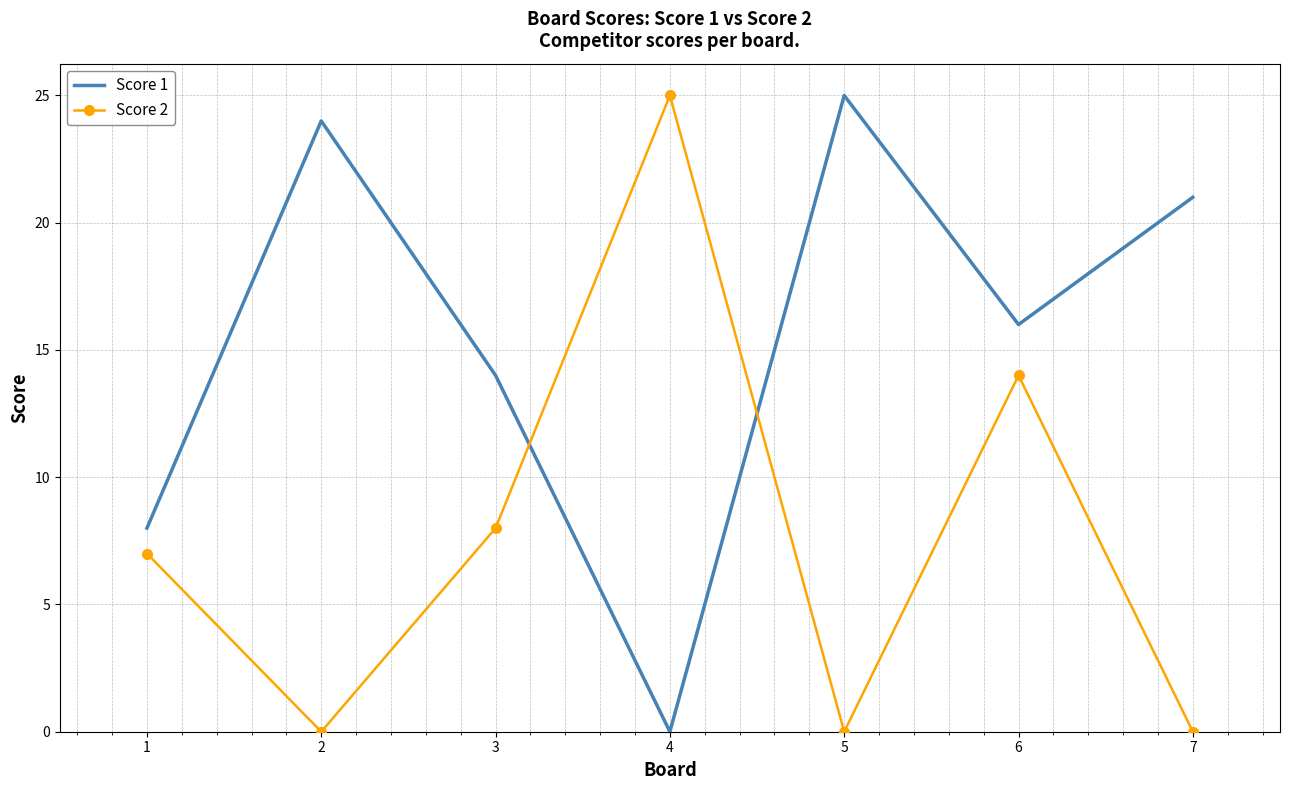

Where is the first local minimum for Score 1?

4